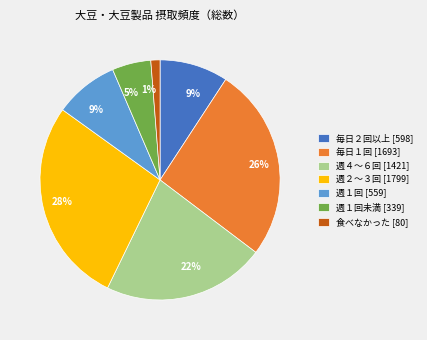

How many segments does this pie chart have?

7